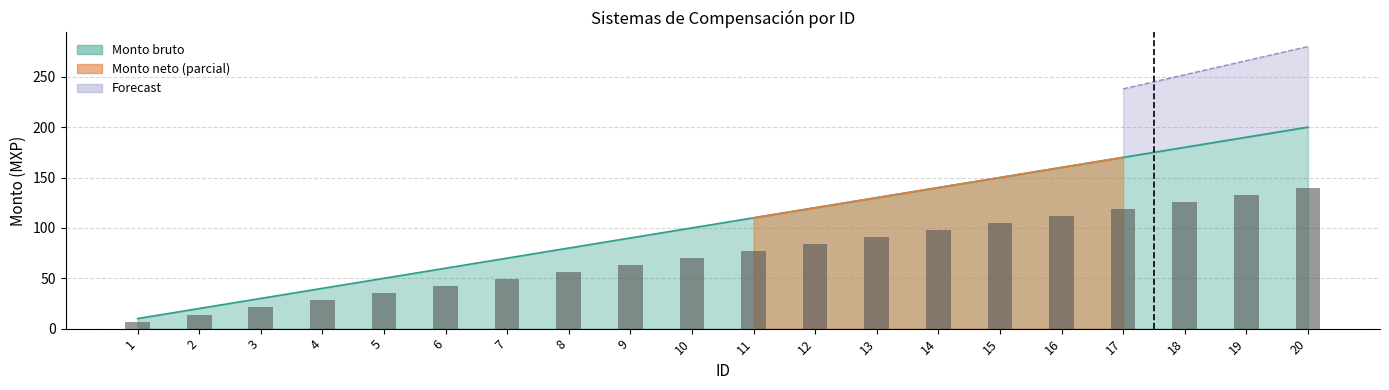

Is it true that the value at 8 is 56?

True